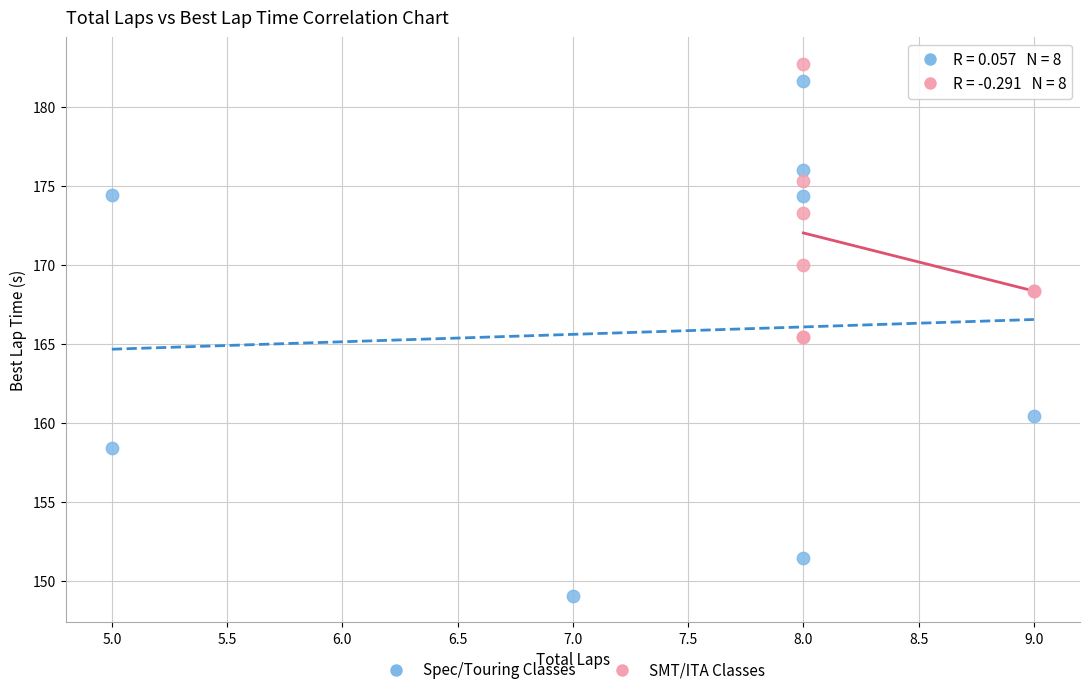

Which series has the widest spread of Y values?

Spec/Touring Classes